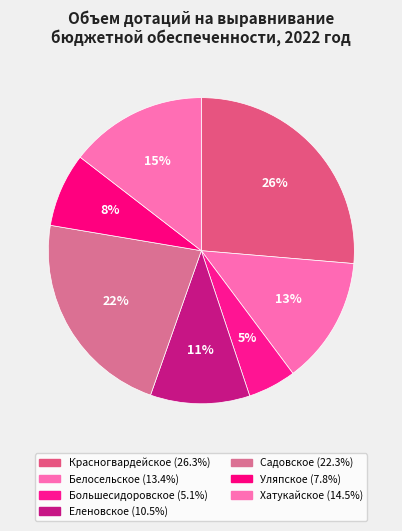

What is the largest slice in the pie chart?

Красногвардейское